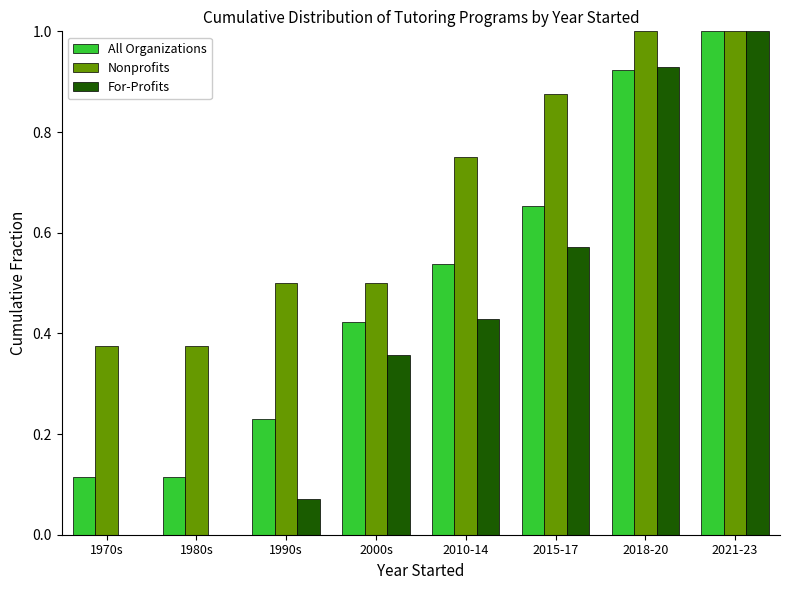

Is it true that Nonprofits equals 1.4 at 2015-17?

False